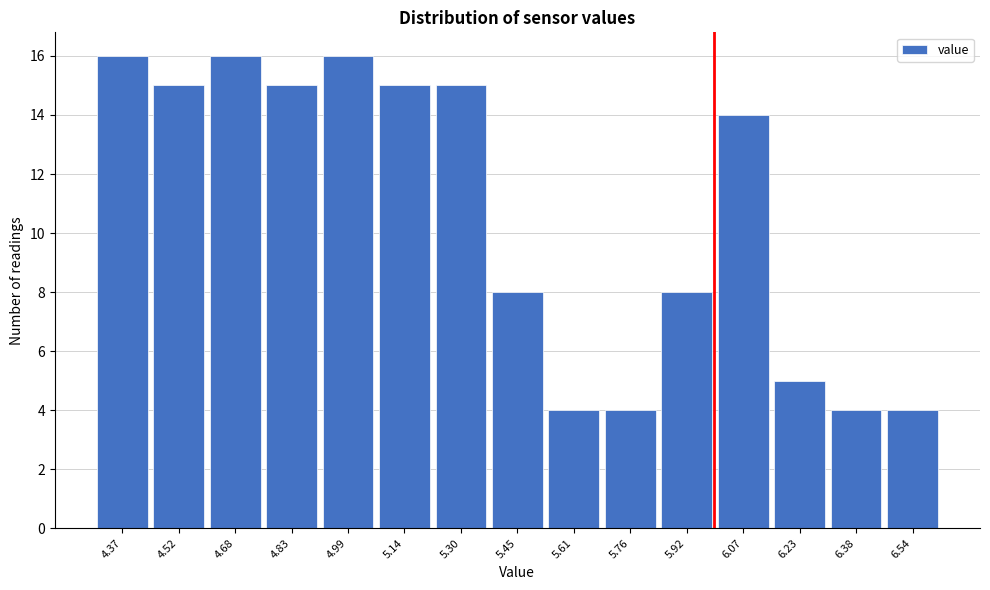

Reading left to right, extract all data points from this chart.

4.37=16	4.52=15	4.68=16	4.83=15	4.99=16	5.14=15	5.30=15	5.45=8	5.61=4	5.76=4	5.92=8	6.07=14	6.23=5	6.38=4	6.54=4